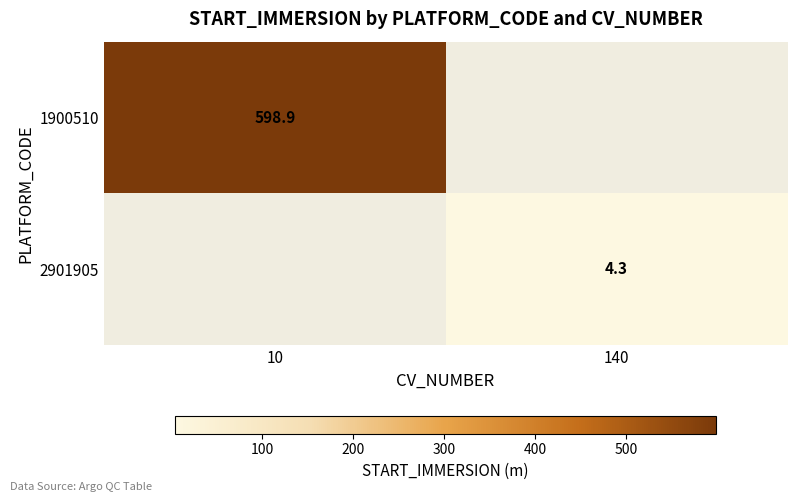

How many series are shown in this chart?

2